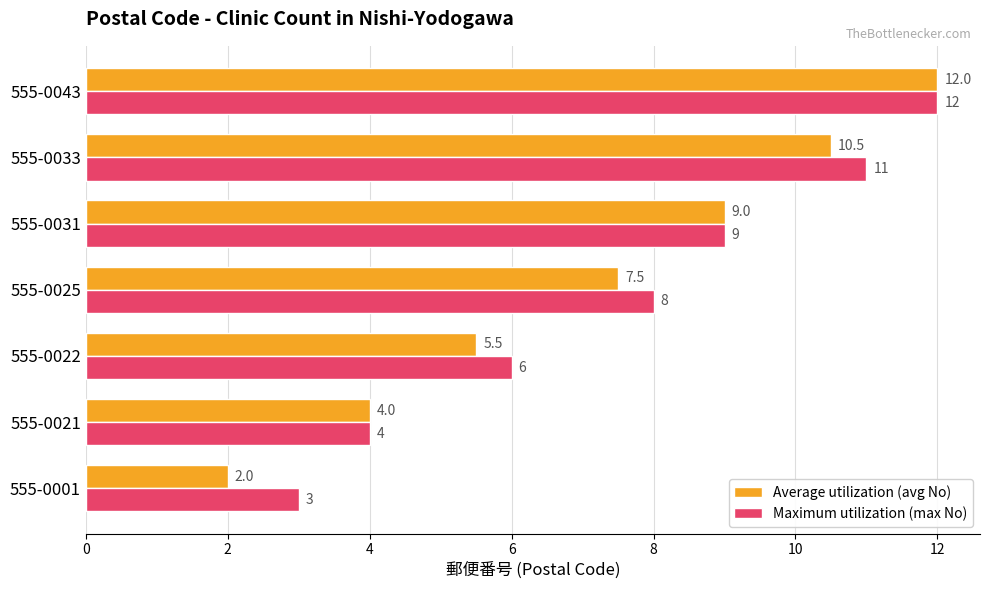

What is the maximum value for Average utilization (avg No)?

12.0